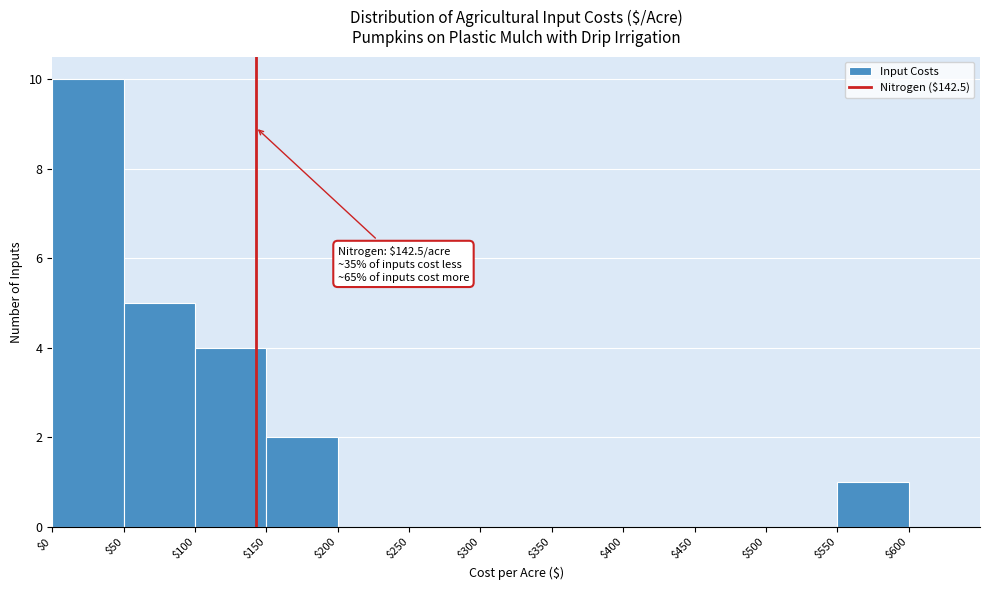

Which range on the x-axis has the tallest bar?

$0 to $50